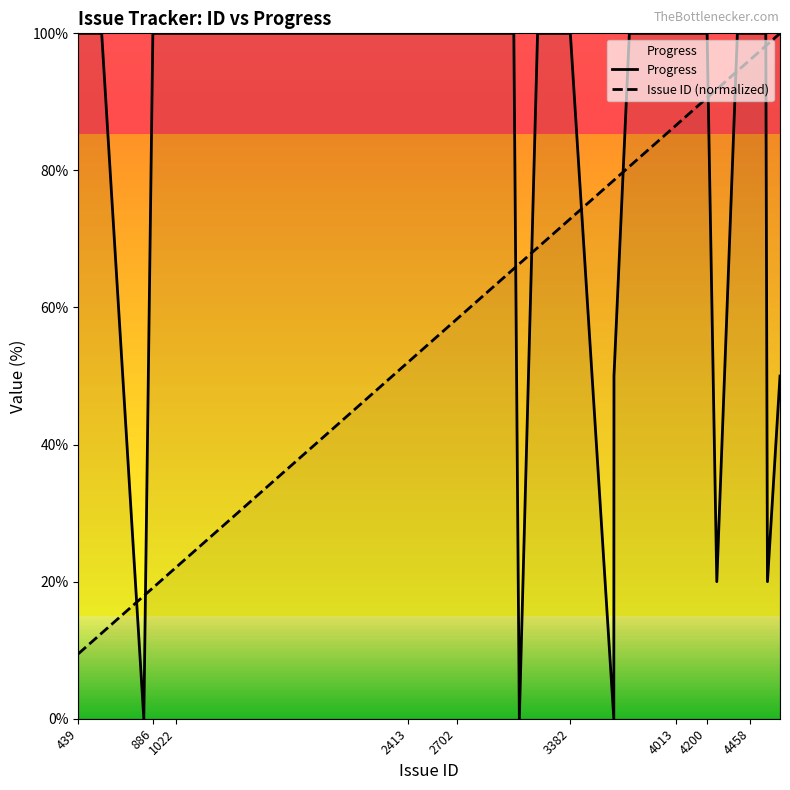

Which series ends up on top after the final intersection of Issue ID (normalized) and Progress?

Issue ID (normalized)